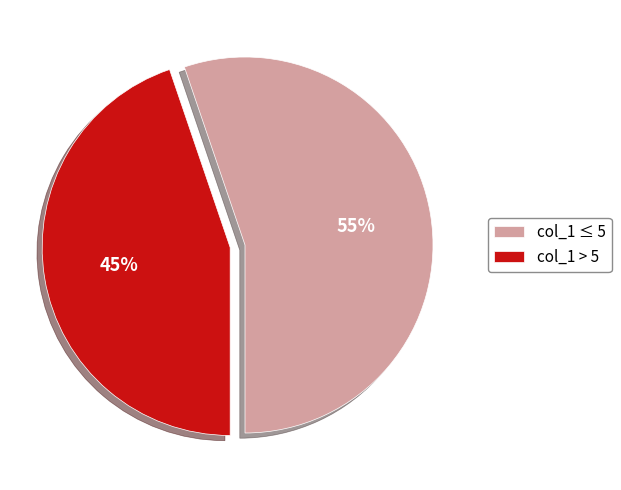

To the nearest percent, what percentage of the pie is col_1 ≤ 5?

55%